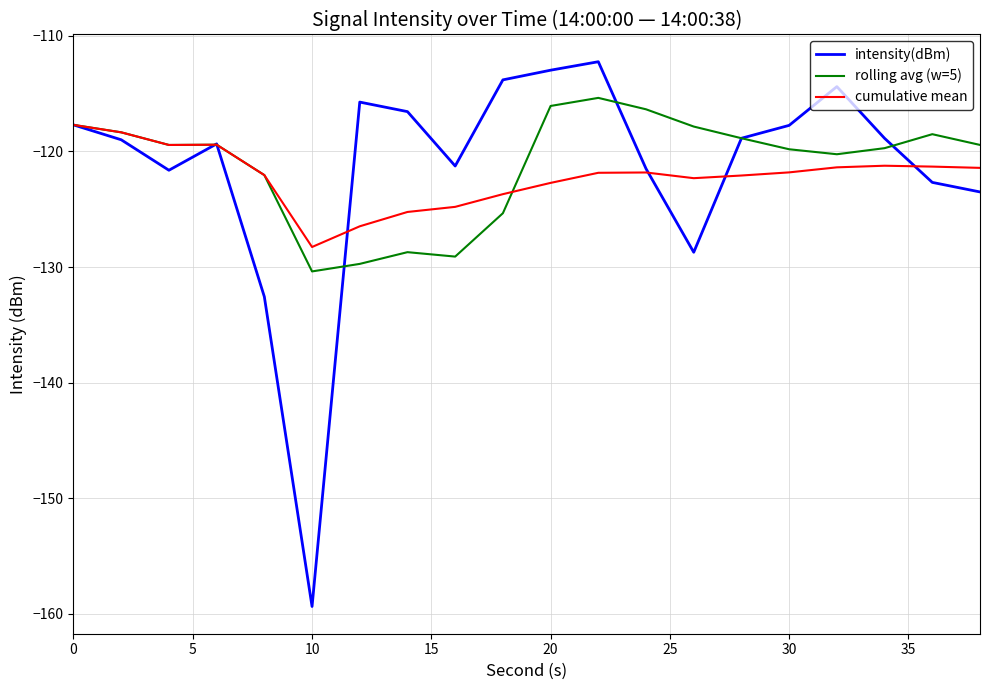

After their last crossing, which series has the higher values: cumulative mean or intensity(dBm)?

cumulative mean